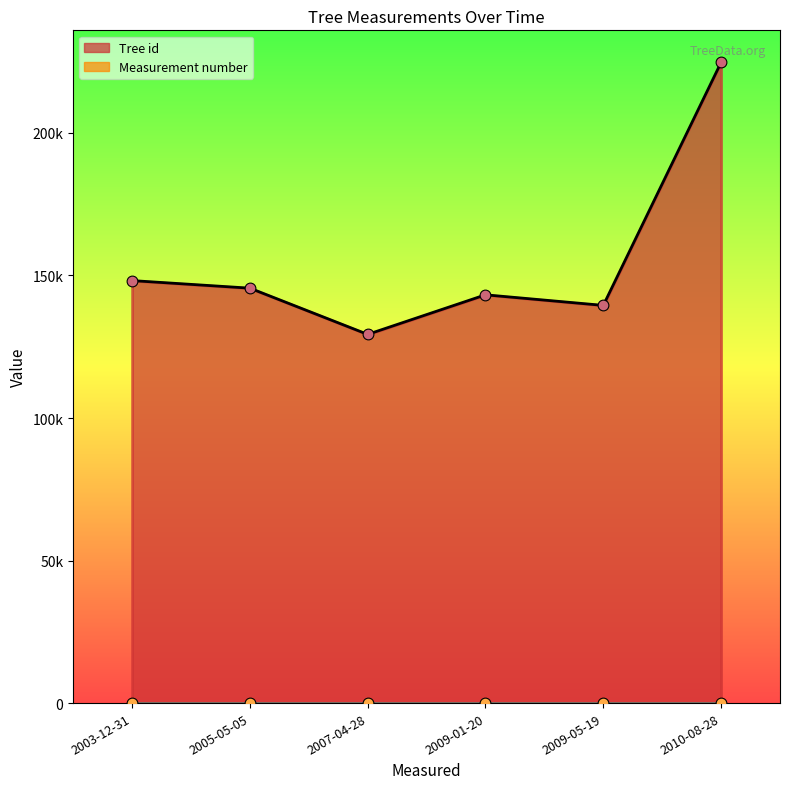

Which series has the largest total across all categories?

Tree id